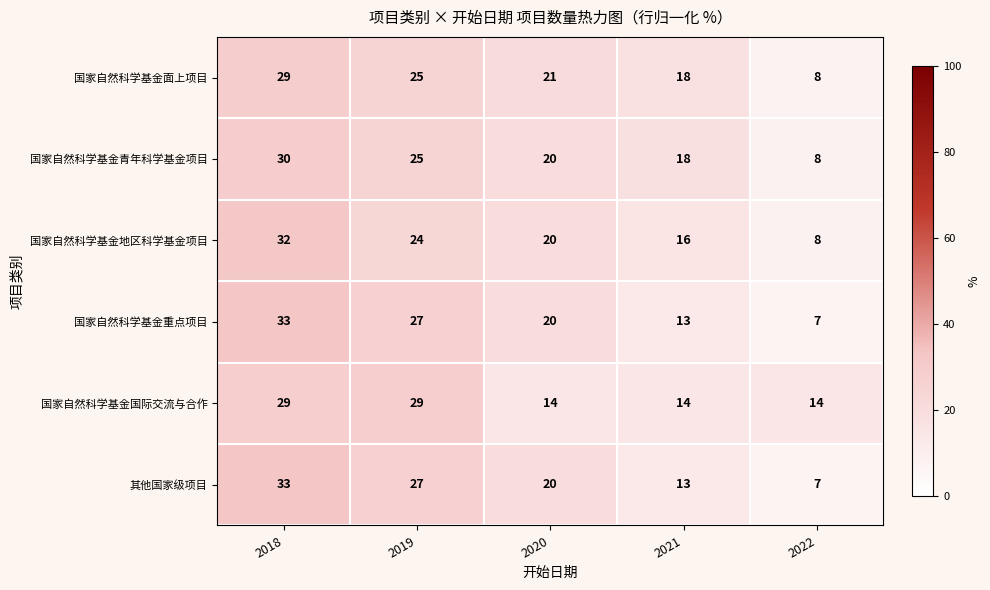

At how many categories does at least one series exceed 10?

5